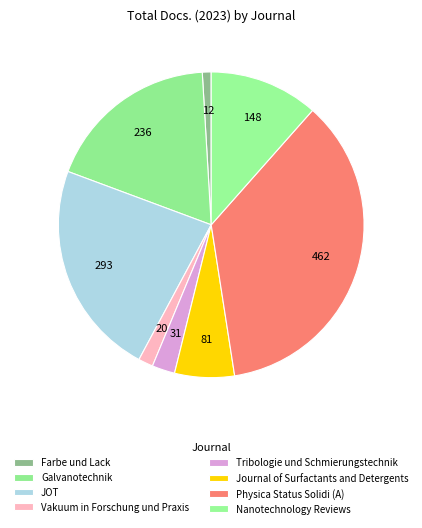

What percentage is the Physica Status Solidi (A) slice, to the nearest percent?

36%